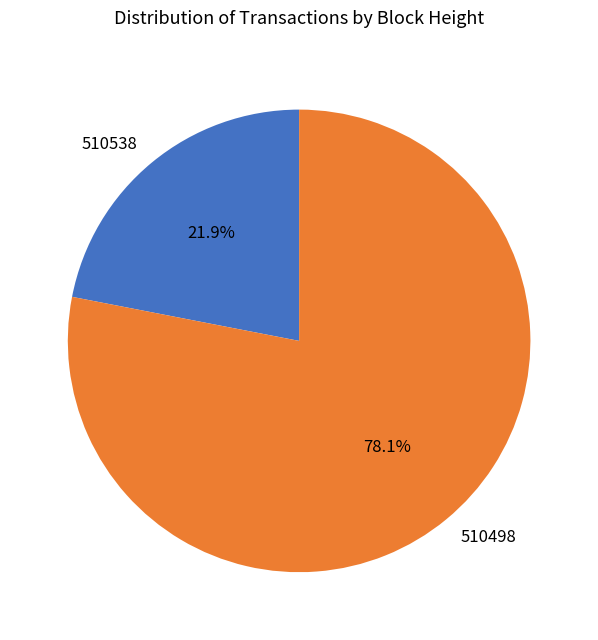

Which slice represents more than half of the pie?

510498